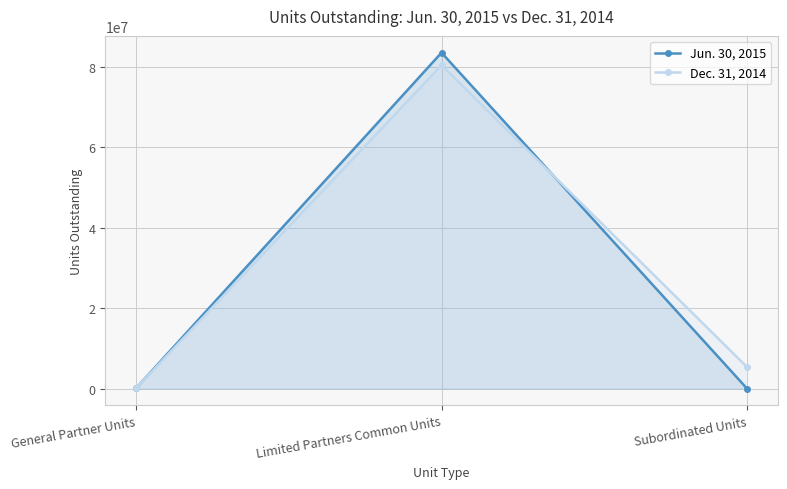

What is the label of the 1st point from the left?

General Partner Units